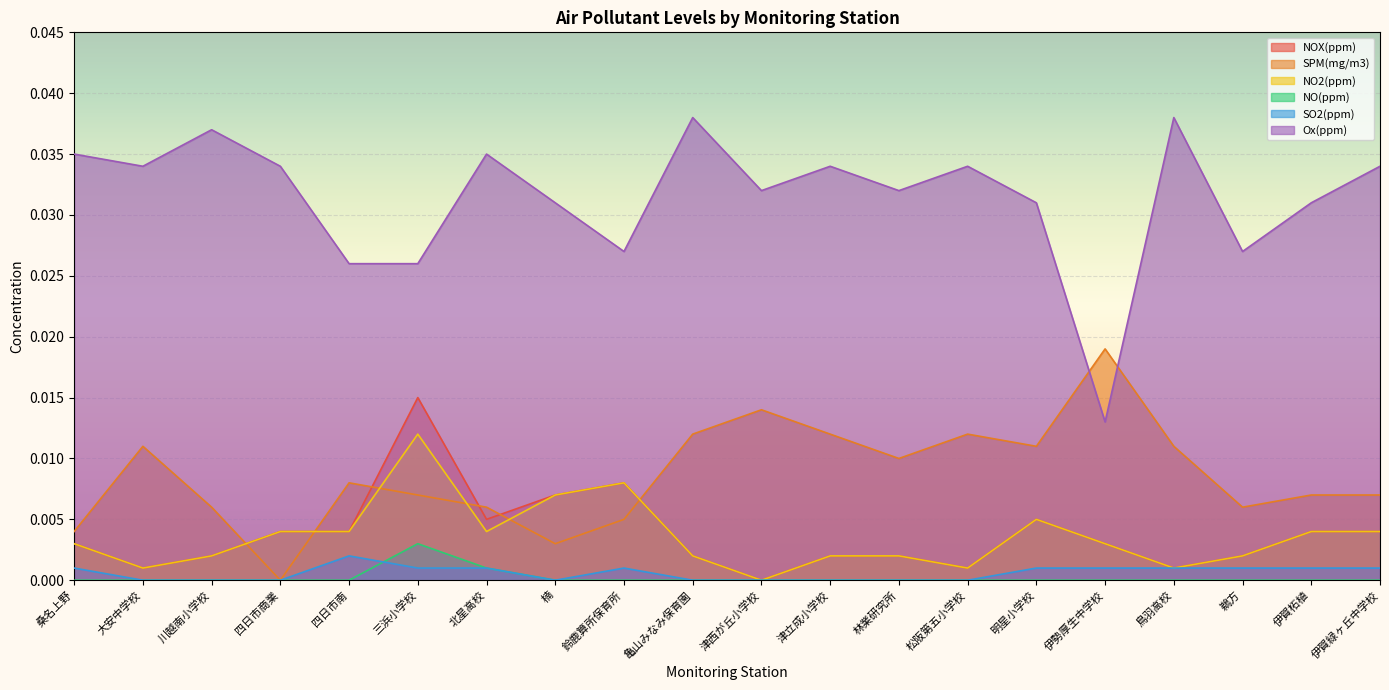

How many lines are shown in the chart?

6